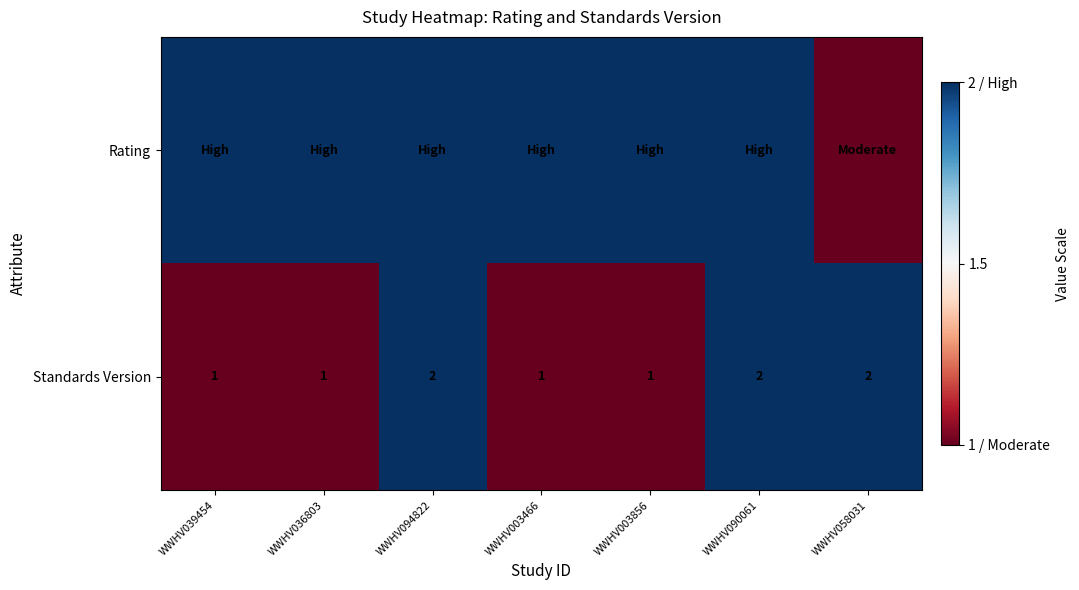

What is the sum of all Standards Version values?

10